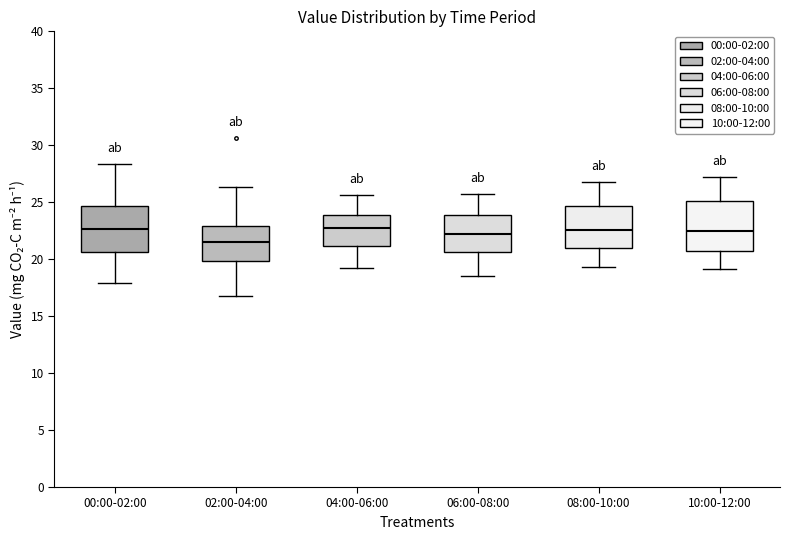

Reading left to right, transcribe this box plot: for each box, give where its median line is, the range the box spans, and where its two whiskers end, as read against the y-axis. The values are not printed on the chart, so give them approximately, as read against the axis.

00:00-02:00: median 22.5, box 20.5 to 24.5, whiskers 18.0 to 28.5
02:00-04:00: median 21.5, box 20.0 to 23.0, whiskers 17.0 to 26.5
04:00-06:00: median 22.5, box 21.0 to 24.0, whiskers 19.0 to 25.5
06:00-08:00: median 22.0, box 20.5 to 24.0, whiskers 18.5 to 25.5
08:00-10:00: median 22.5, box 21.0 to 24.5, whiskers 19.5 to 27.0
10:00-12:00: median 22.5, box 21.0 to 25.0, whiskers 19.0 to 27.0